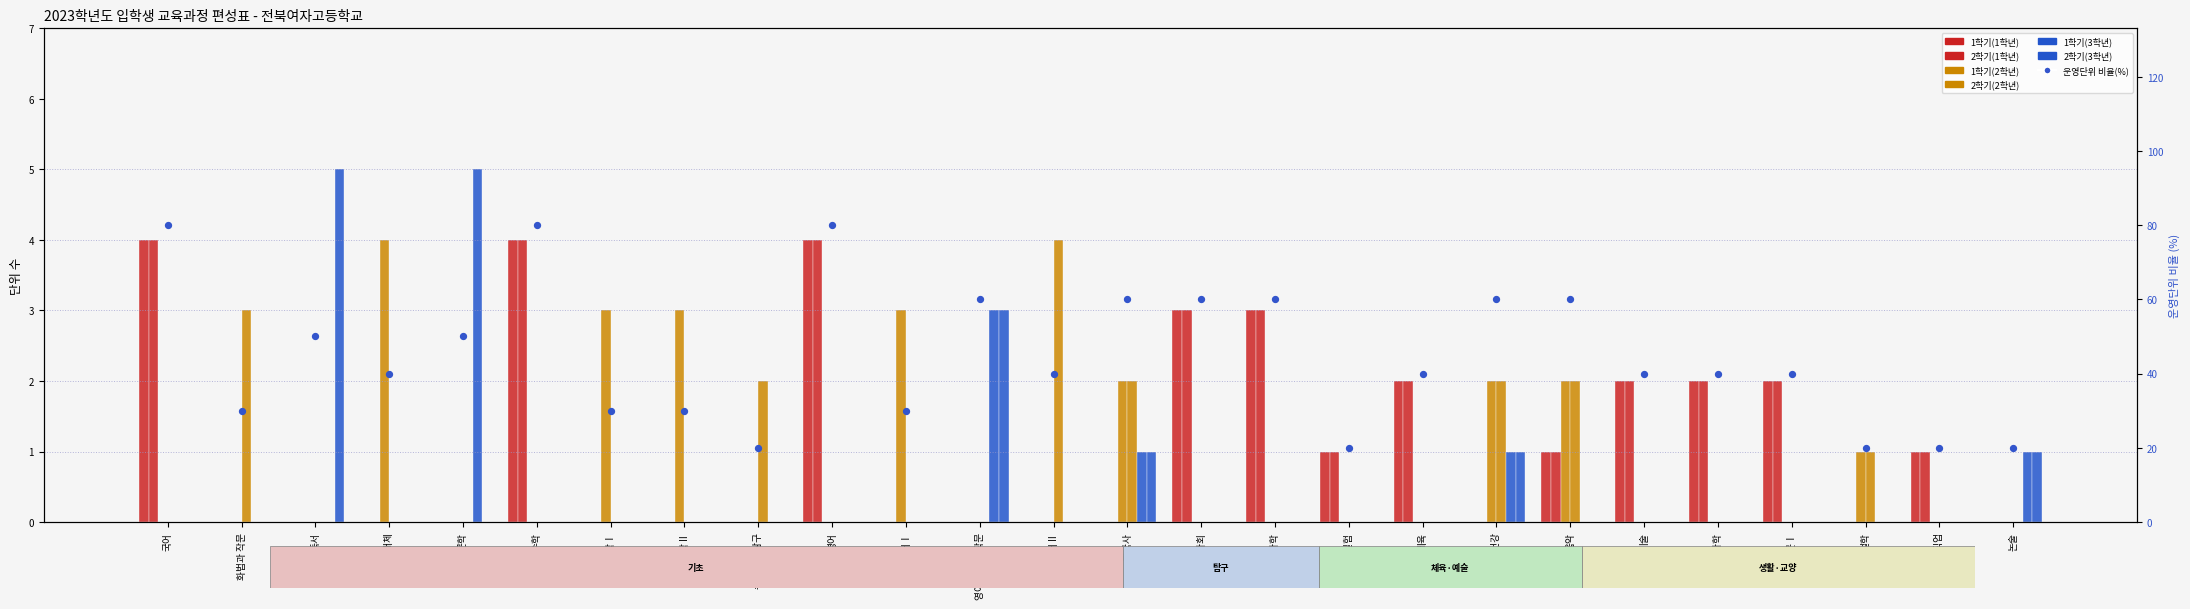

Which series contains the lowest Y value?

1학기(1학년)